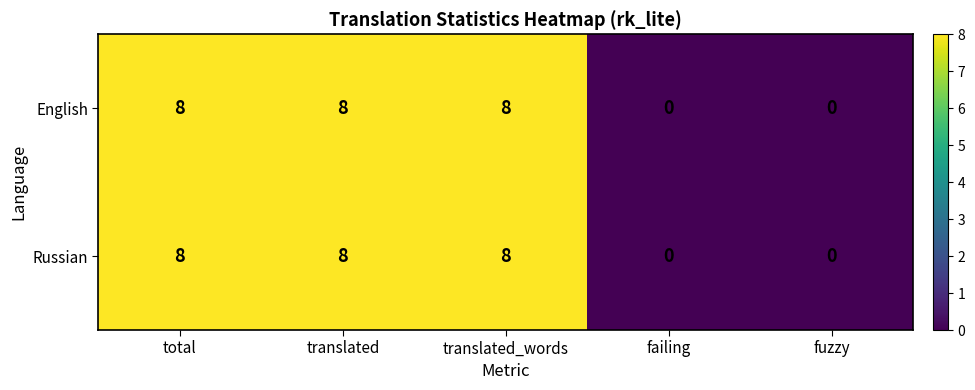

What is the average value of the English series?

5